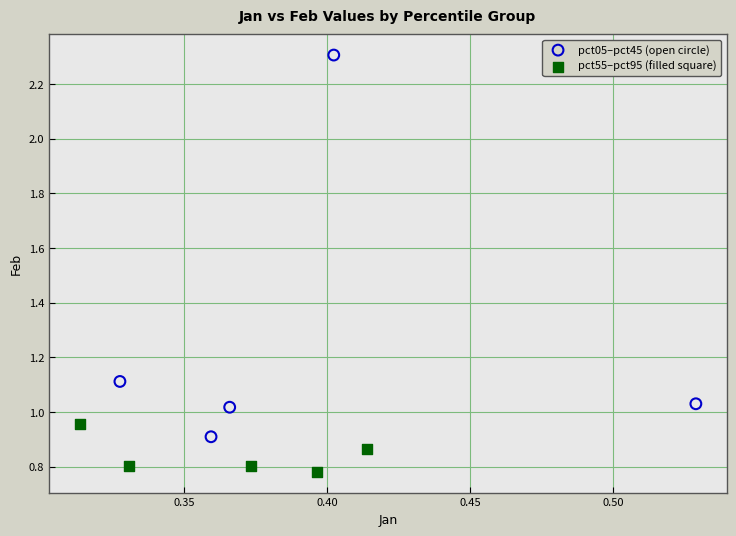

Which series contains the highest Y value?

pct05–pct45 (open circle)